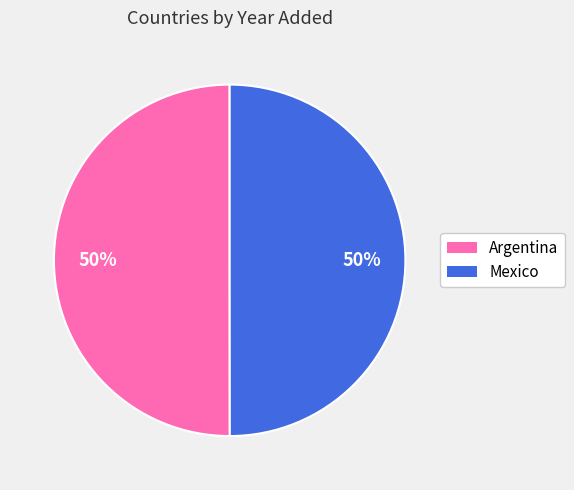

What is the ratio of the value at Mexico to the value at Argentina?

1.0